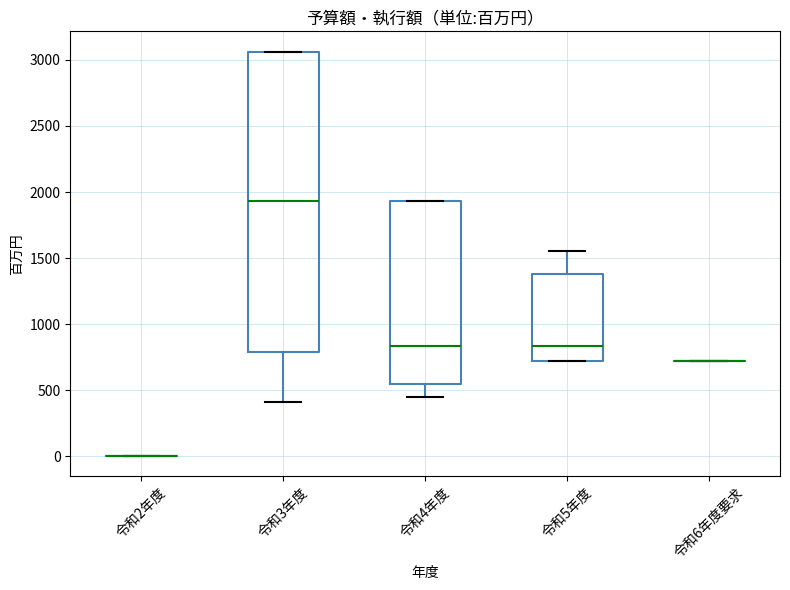

Comparing the boxes themselves (not the whiskers), which one is the tallest?

令和3年度